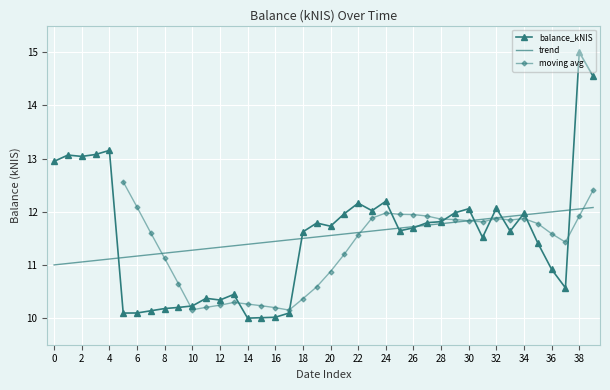

Is it true that balance_kNIS equals 12.1 at 32?

True